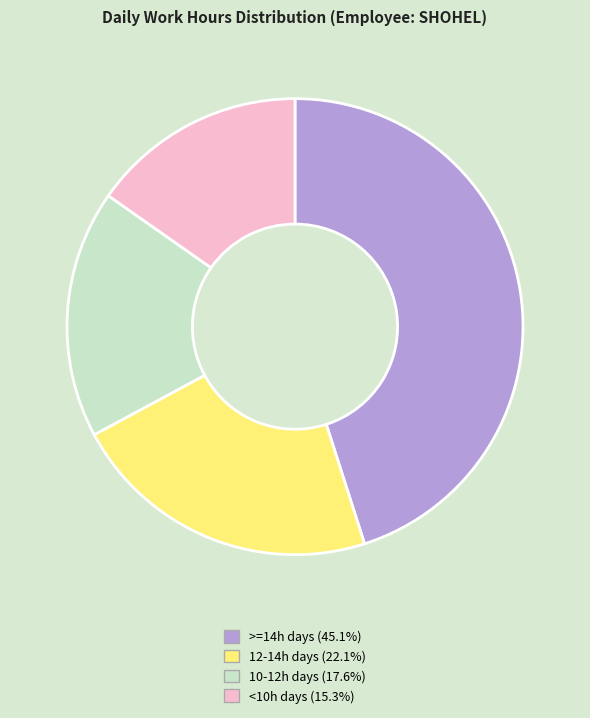

Does any single category account for the majority?

No